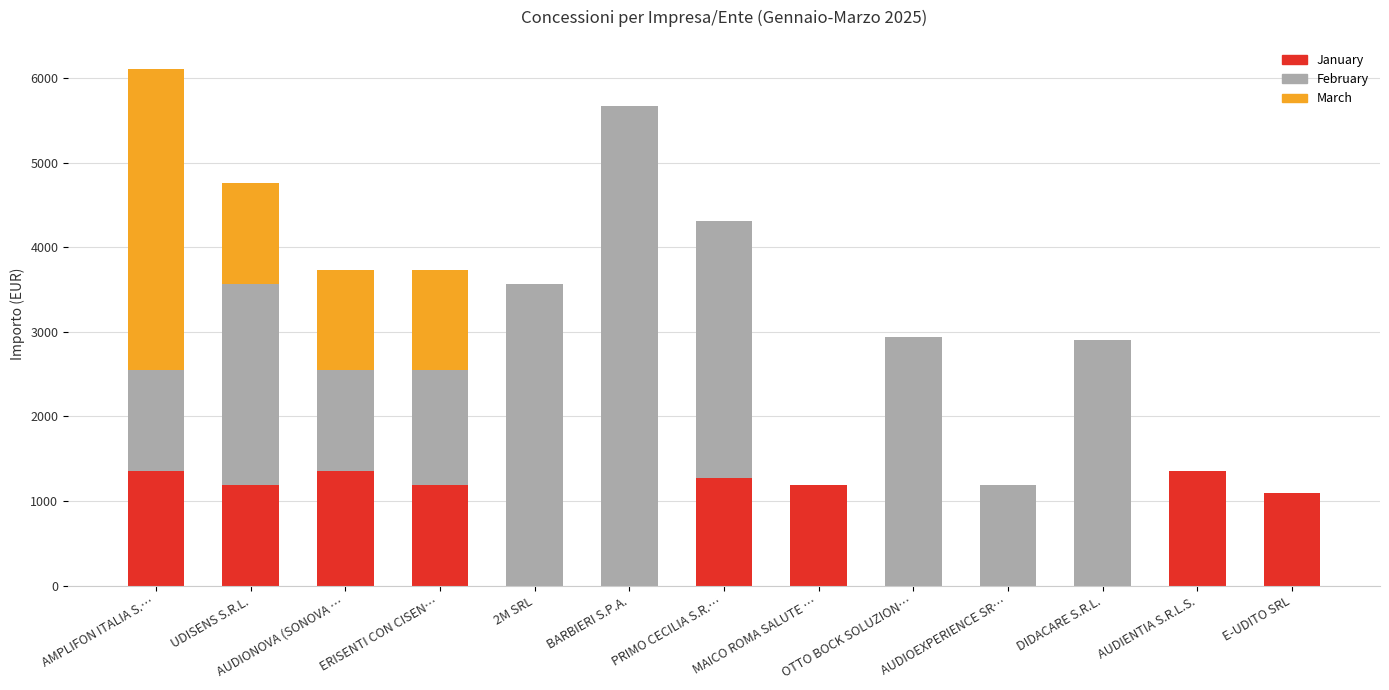

What is the total value across all series at OTTO BOCK SOLUZION…?

2935.8